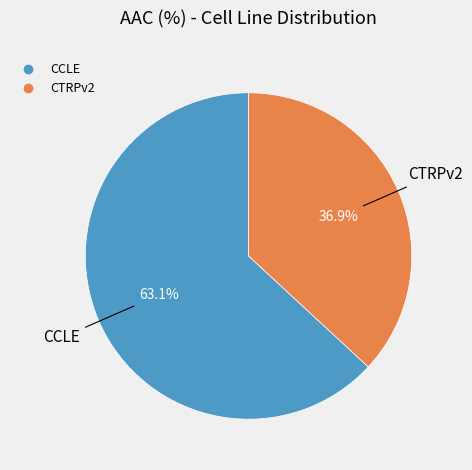

How much of the chart is everything except CCLE?

36.9%